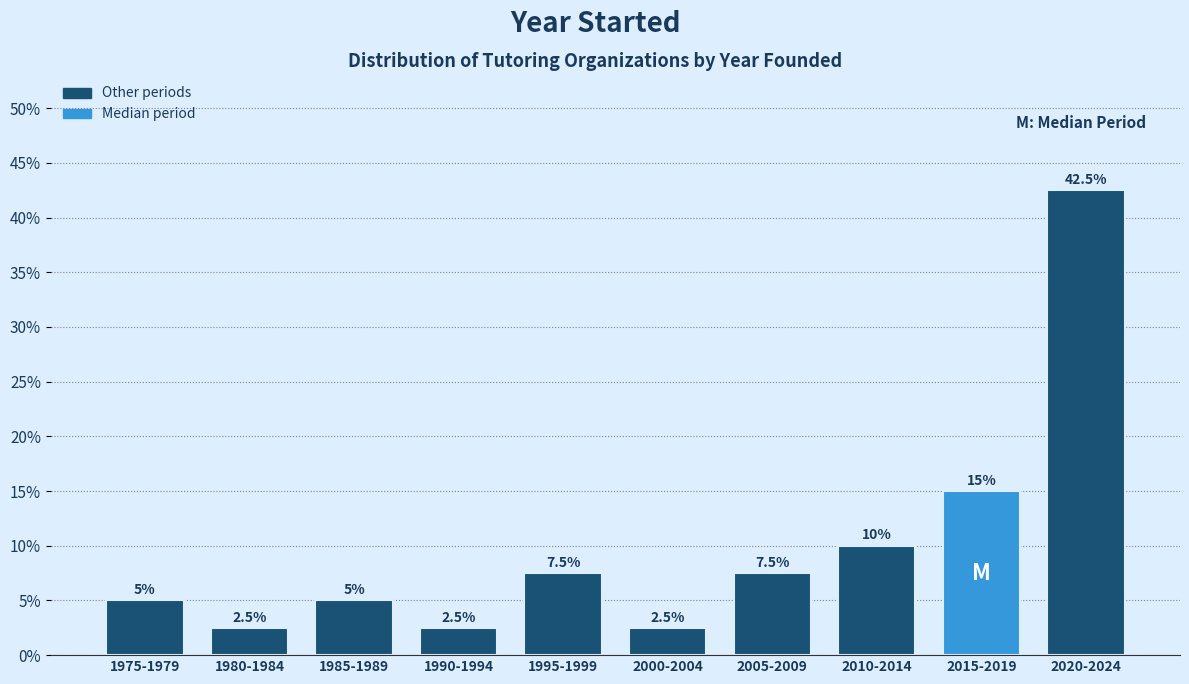

Reading left to right, what are all the values shown in this chart?

1975-1979=5.0	1980-1984=2.5	1985-1989=5.0	1990-1994=2.5	1995-1999=7.5	2000-2004=2.5	2005-2009=7.5	2010-2014=10.0	2015-2019=15.0	2020-2024=42.5